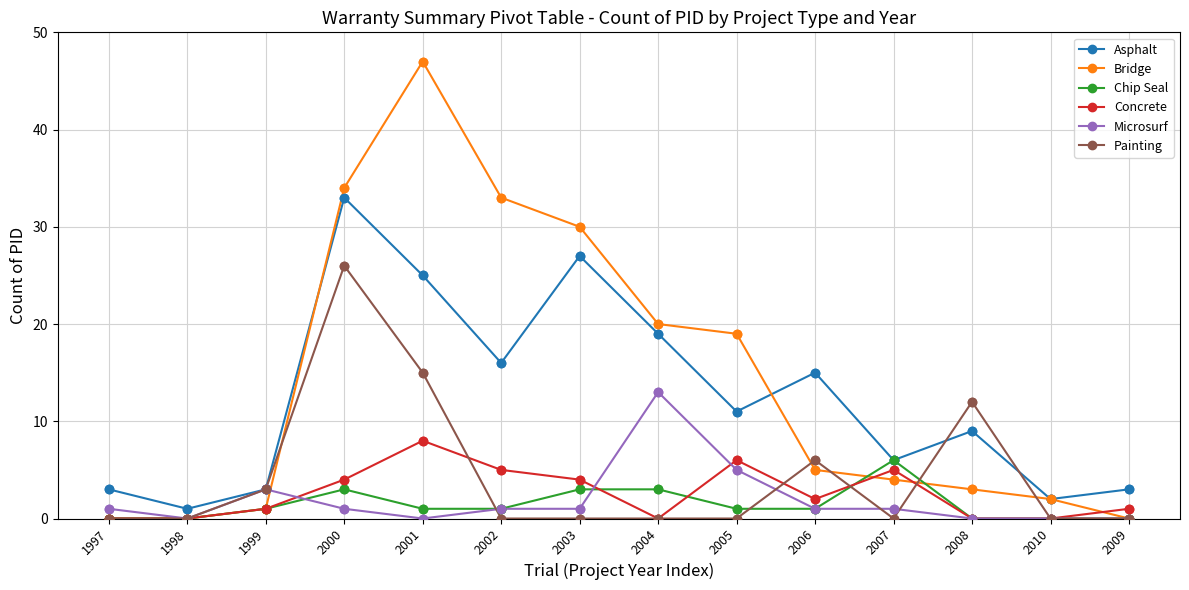

What is the difference between the highest and lowest values at 1997?

3